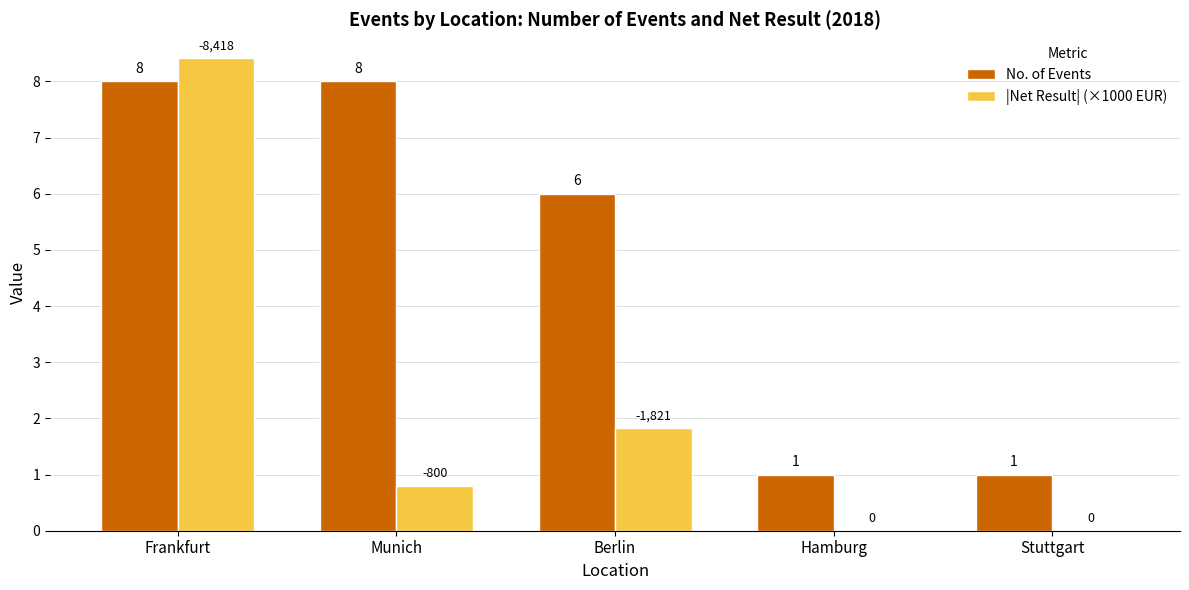

Between Munich and Berlin, which series saw the biggest shift?

No. of Events